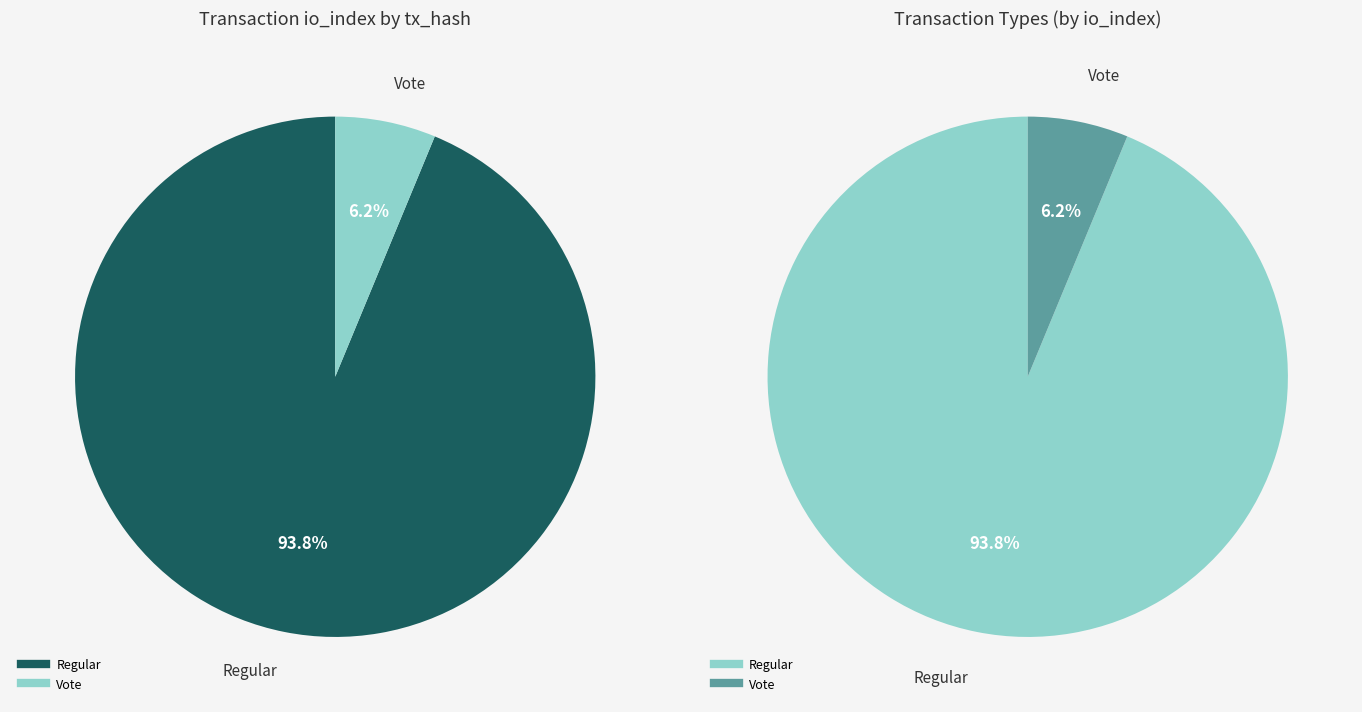

How many segments does this pie chart have?

2